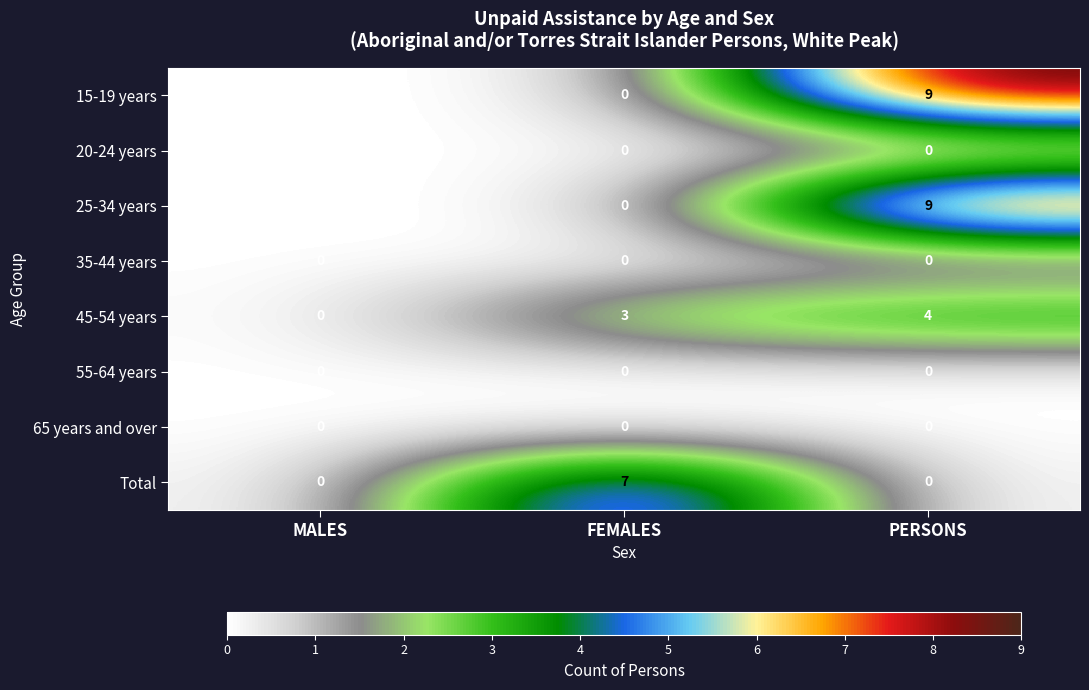

What is the difference between the maximum and second lowest values in the 15-19 years series?

9